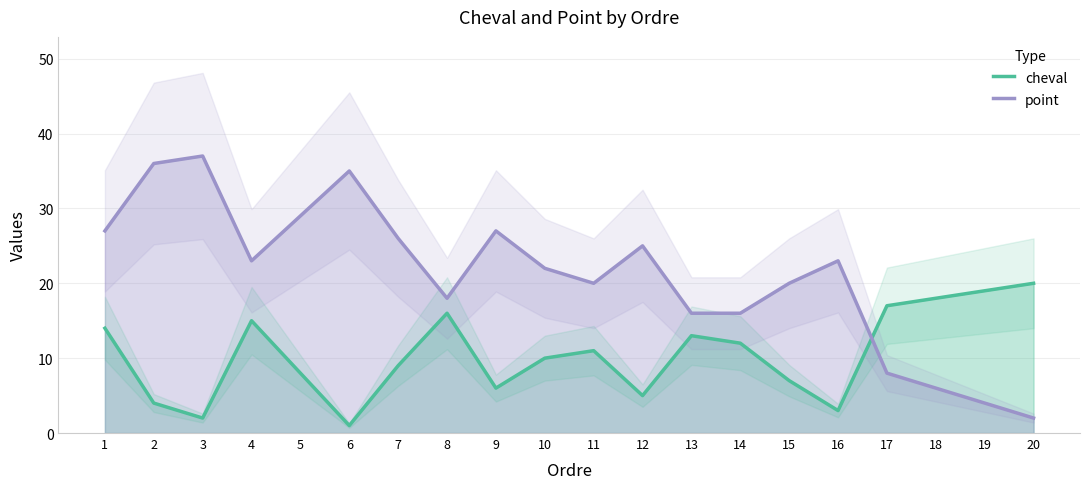

How many lines are shown in the chart?

2